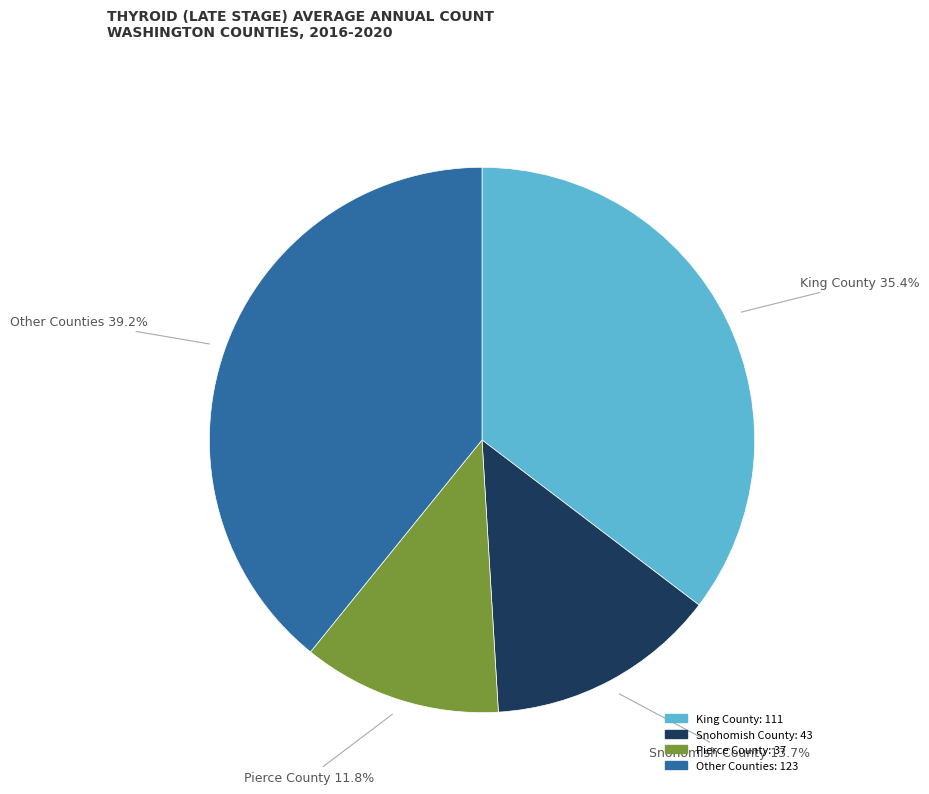

How many slices are in this pie chart?

4